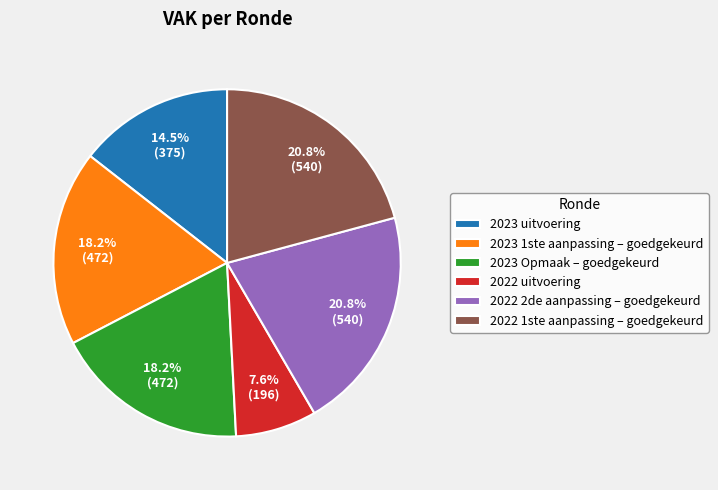

What is the smallest slice in the pie chart?

2022 uitvoering